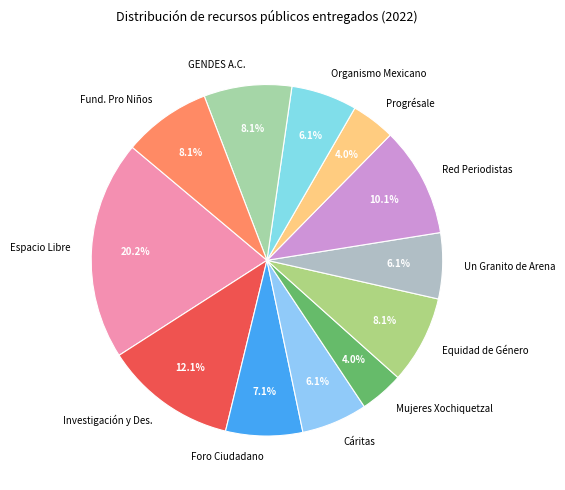

Is there a majority slice in this chart?

No